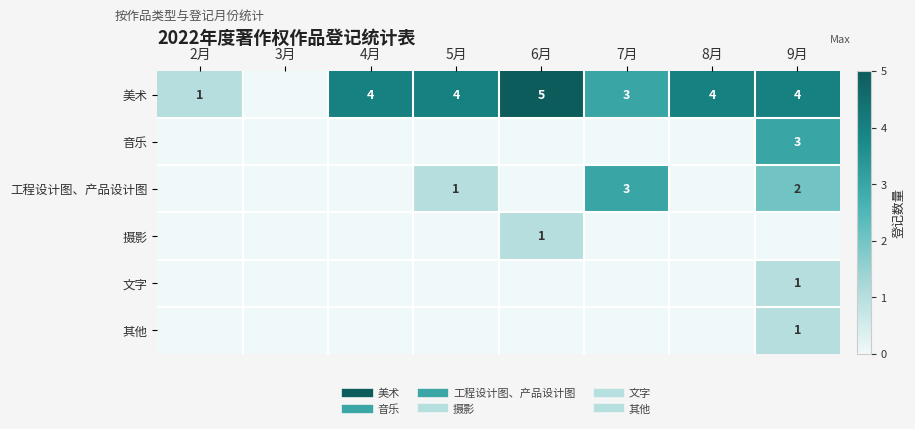

At which label does 美术 reach its peak?

6月